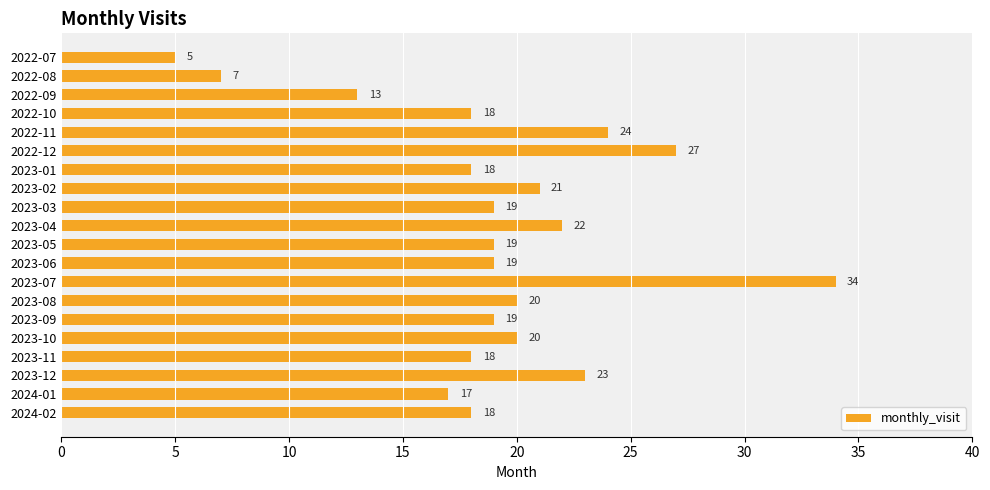

Reading top to bottom, extract all data points from this chart.

5	7	13	18	24	27	18	21	19	22	19	19	34	20	19	20	18	23	17	18